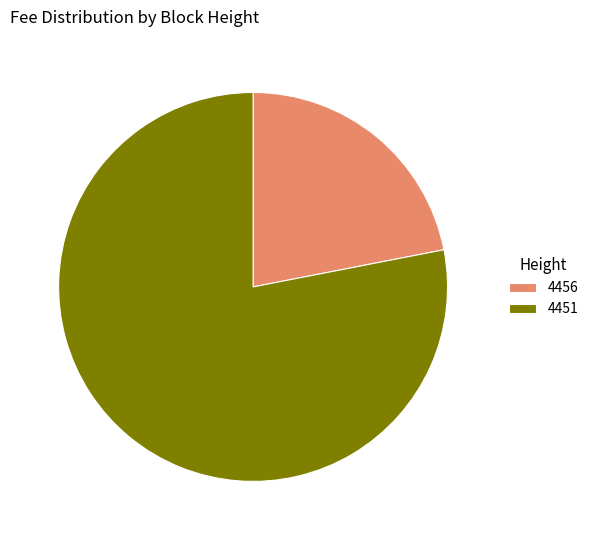

Rank the categories by value from lowest to highest.

4456, 4451